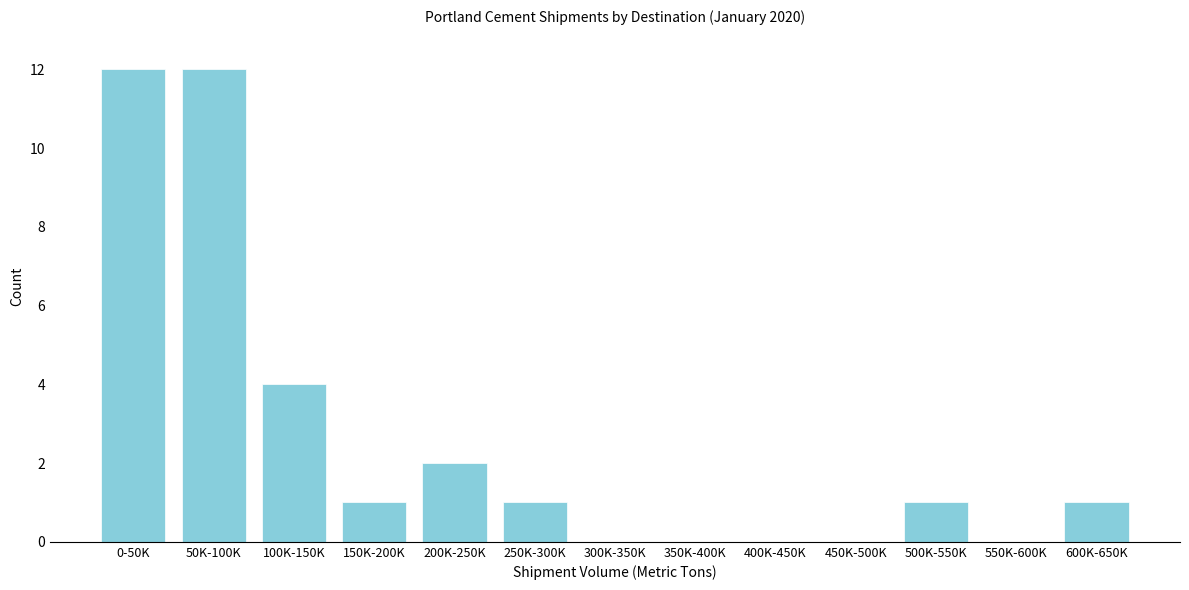

Reading left to right, transcribe all the data shown in this chart.

0-50K=12	50K-100K=12	100K-150K=4	150K-200K=1	200K-250K=2	250K-300K=1	300K-350K=0	350K-400K=0	400K-450K=0	450K-500K=0	500K-550K=1	550K-600K=0	600K-650K=1